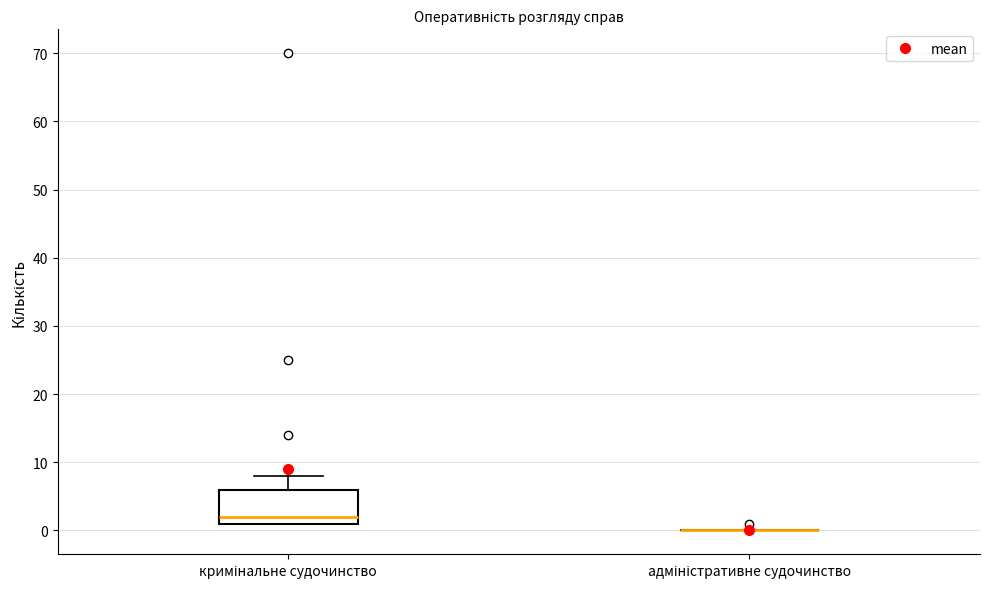

Reading left to right, read every box against the y-axis: the position of its median line, the range the box covers, and the ends of its whiskers. The values are not printed on the chart, so give them approximately, as read against the axis.

кримінальне судочинство: median 2, box 1 to 6, whiskers 1 to 8
адміністративне судочинство: box collapsed to a line at 0, whiskers 0 to 0